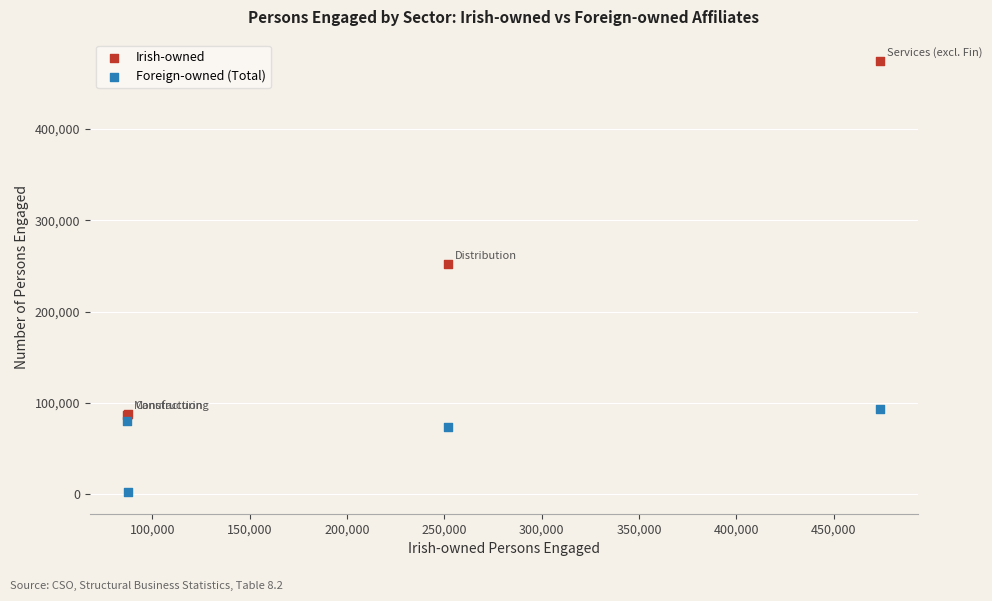

Which series contains the highest Y value?

Irish-owned